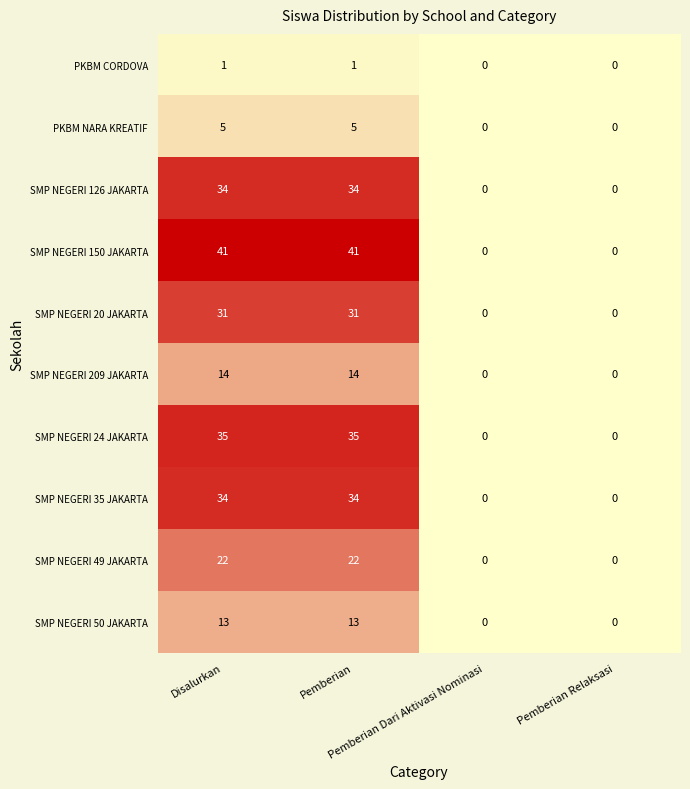

Which series has the largest range (max minus min)?

SMP NEGERI 150 JAKARTA